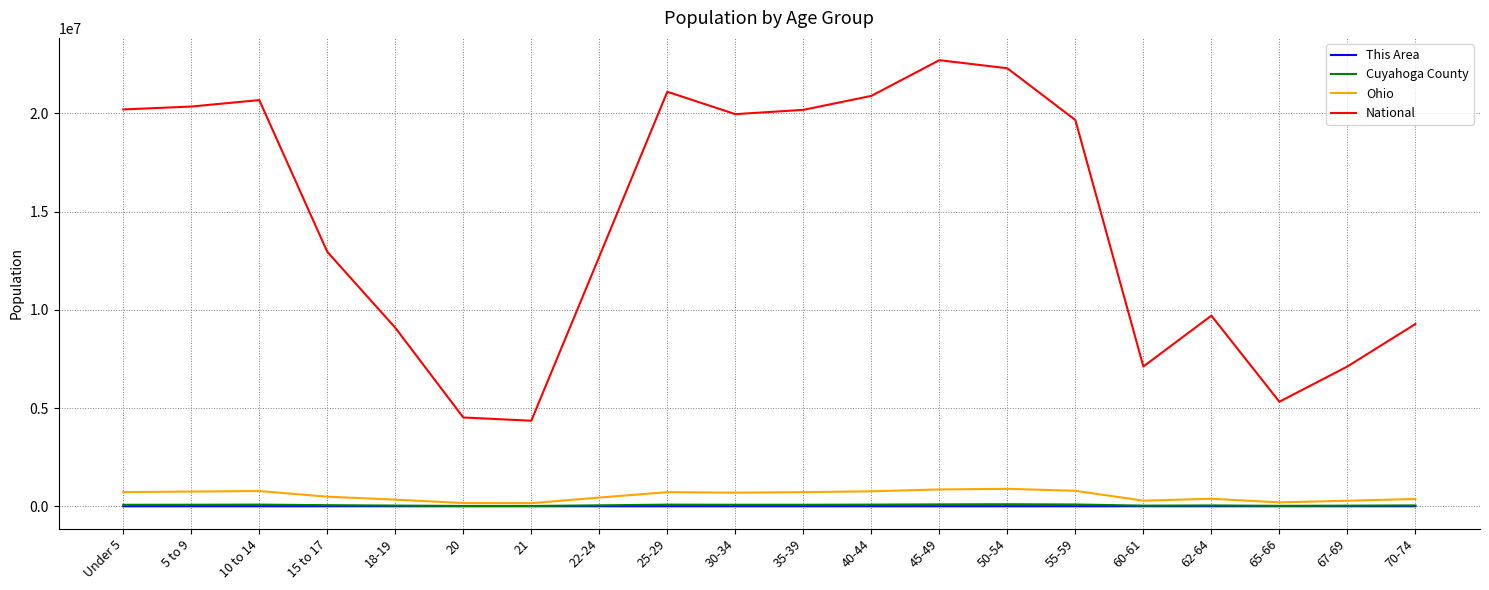

What is the lowest value of the National series?

4354294